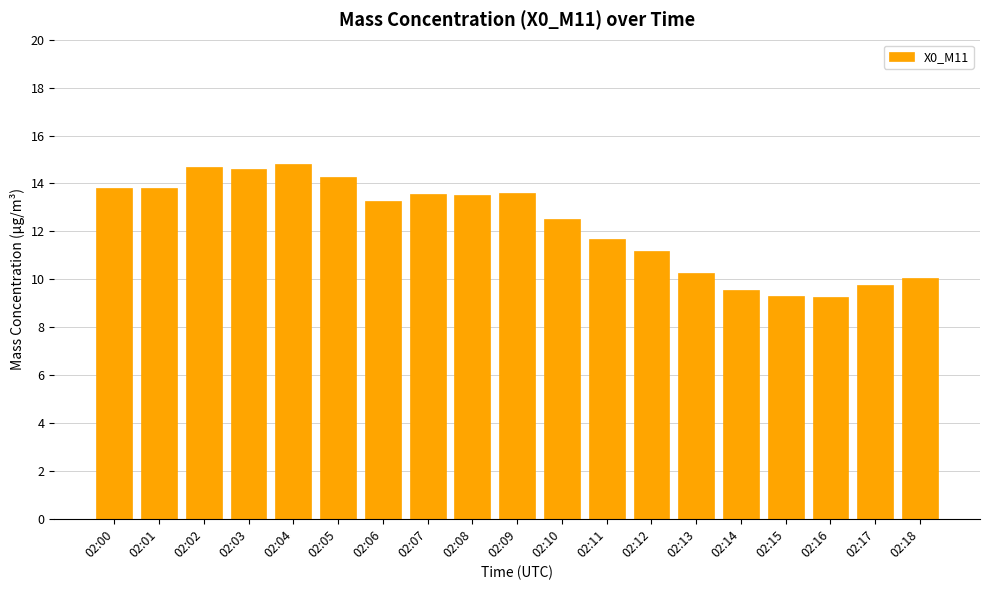

Approximately how many times larger is the value at 02:02 compared to 02:13?

1.4